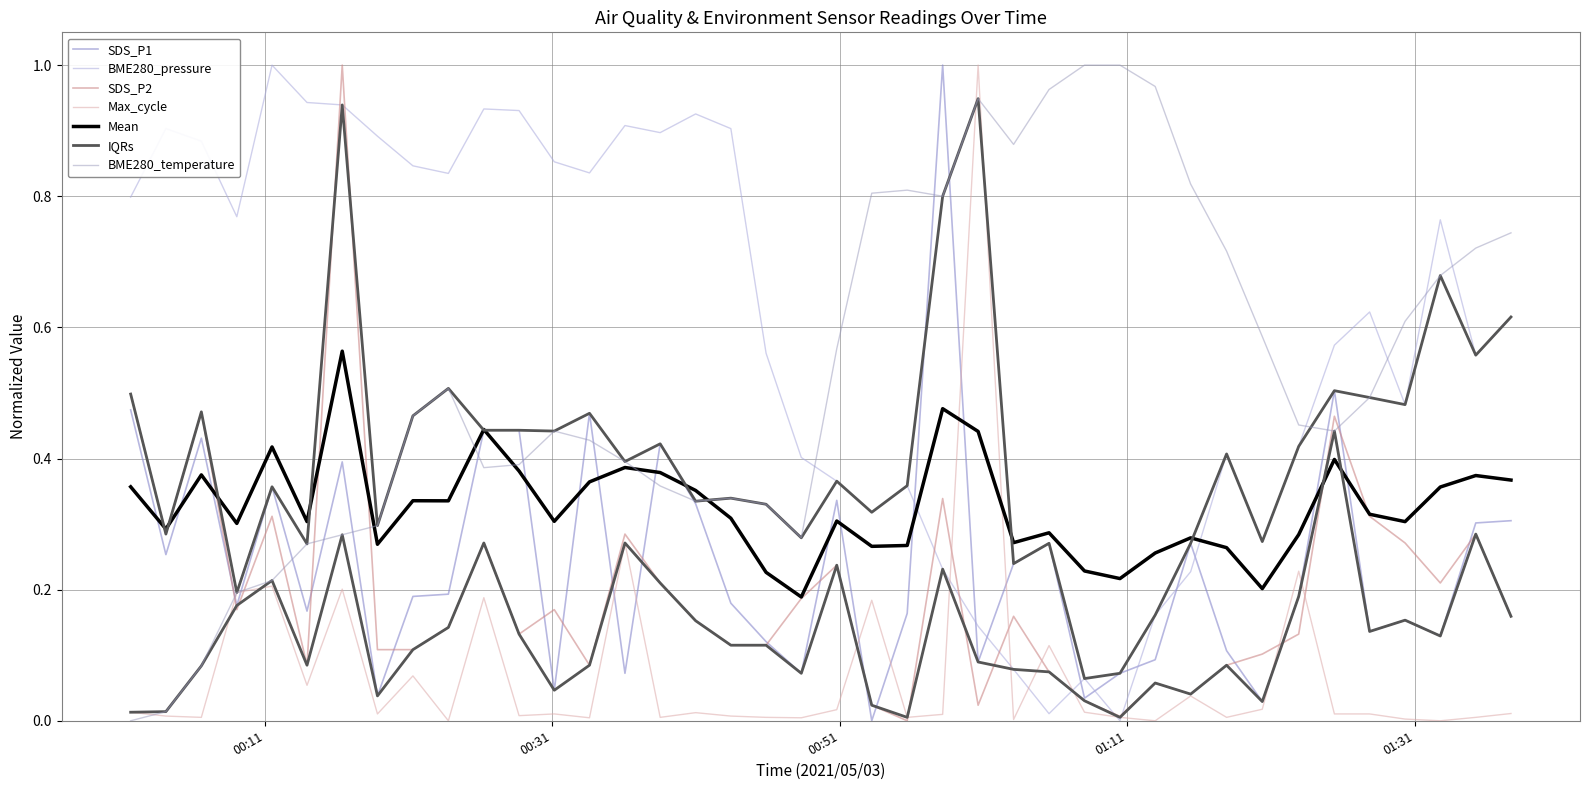

Which series has the largest range (max minus min)?

SDS_P1